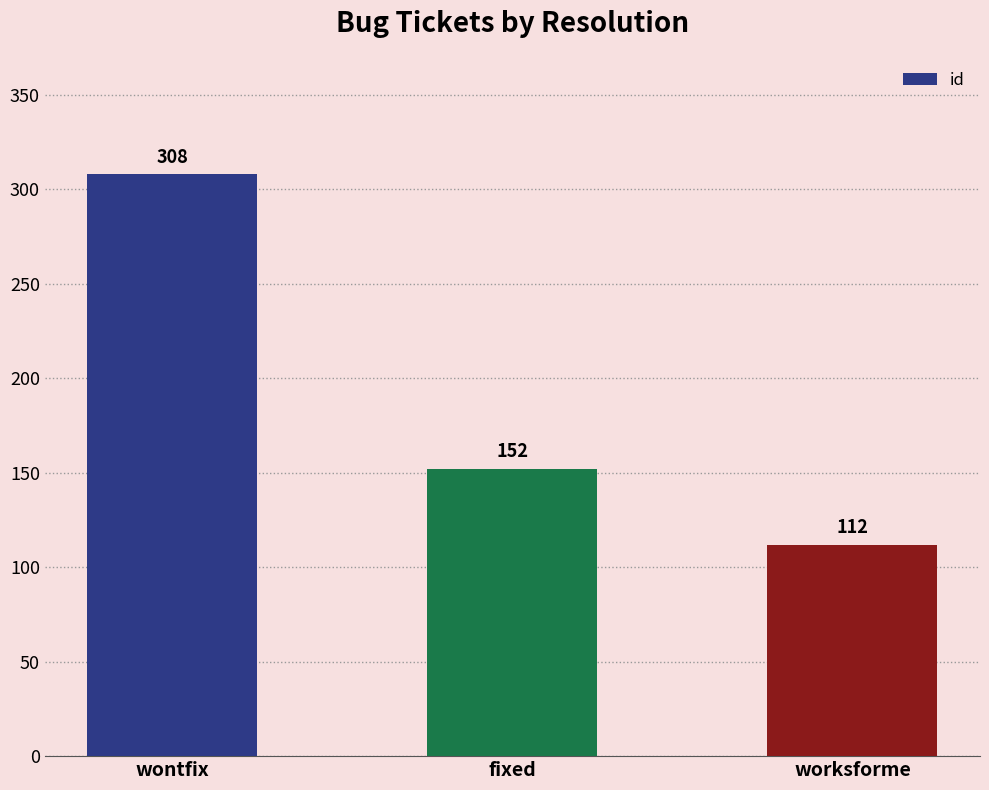

What position from the right is worksforme?

1